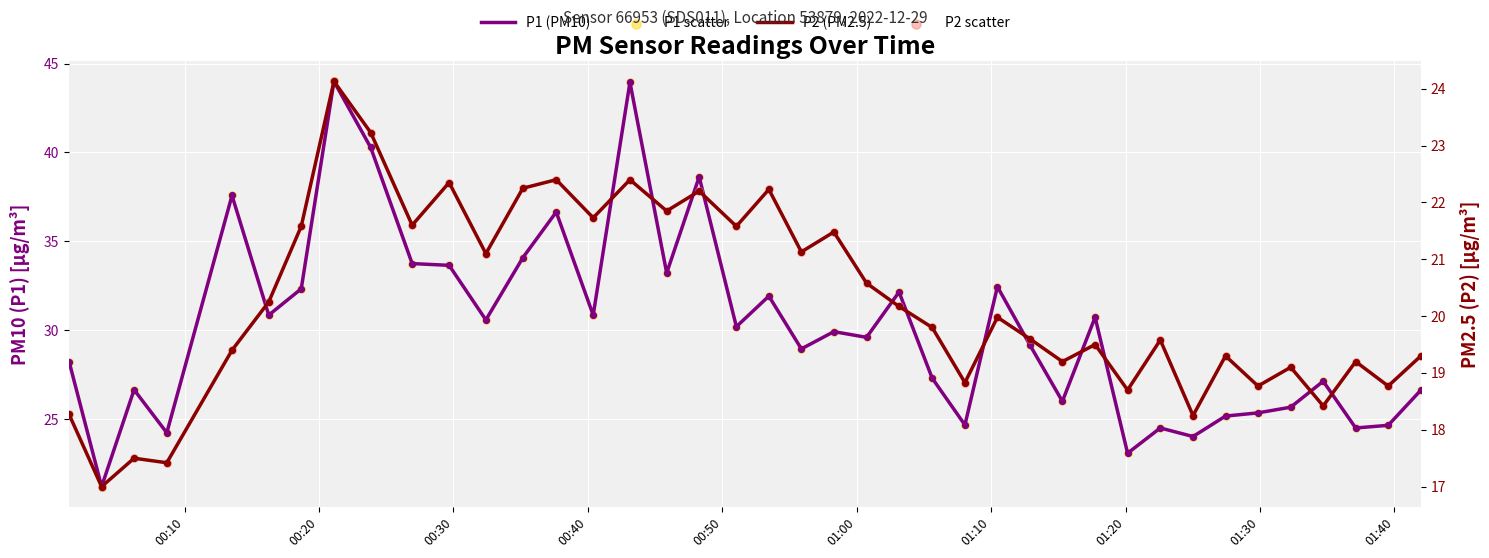

Which series contains the lowest Y value?

P2 (PM2.5)